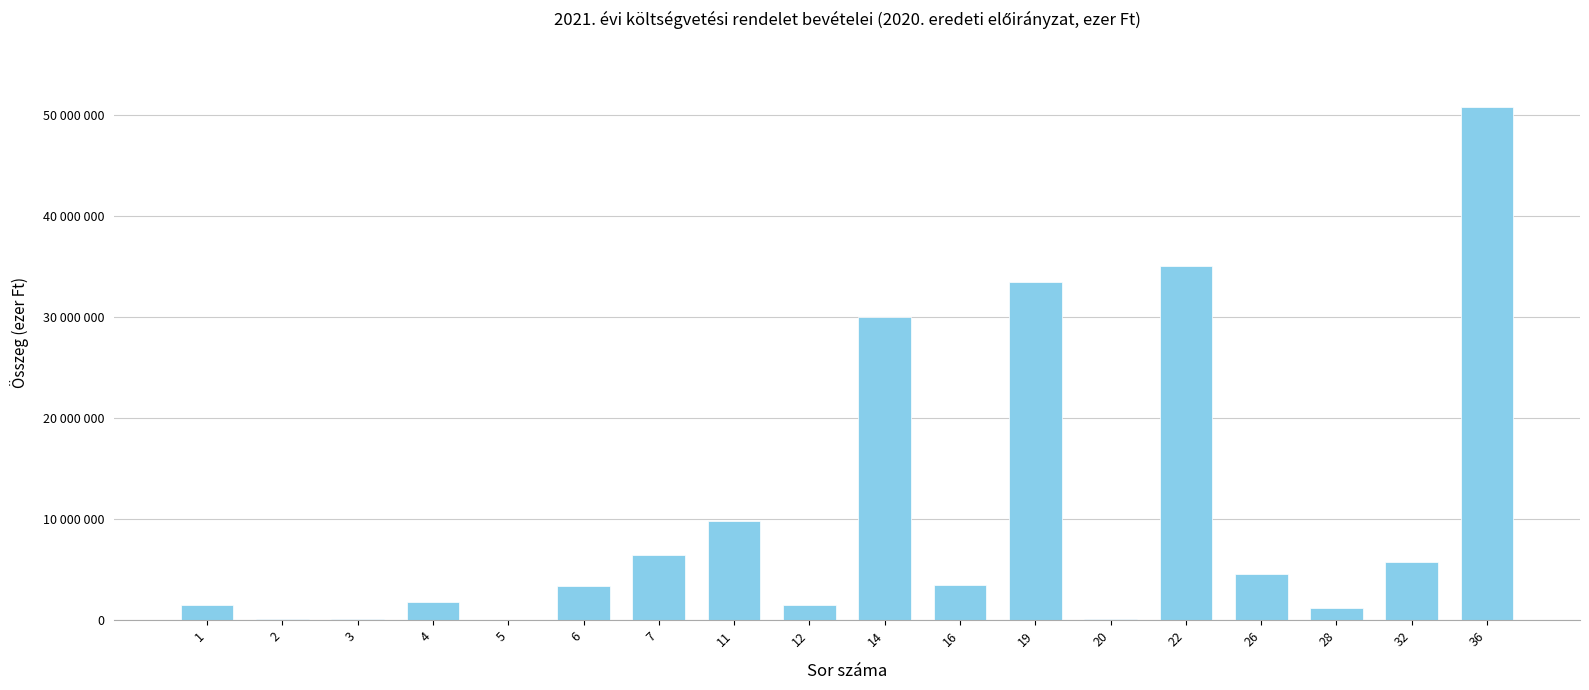

Which has a higher value, 32 or 28?

32